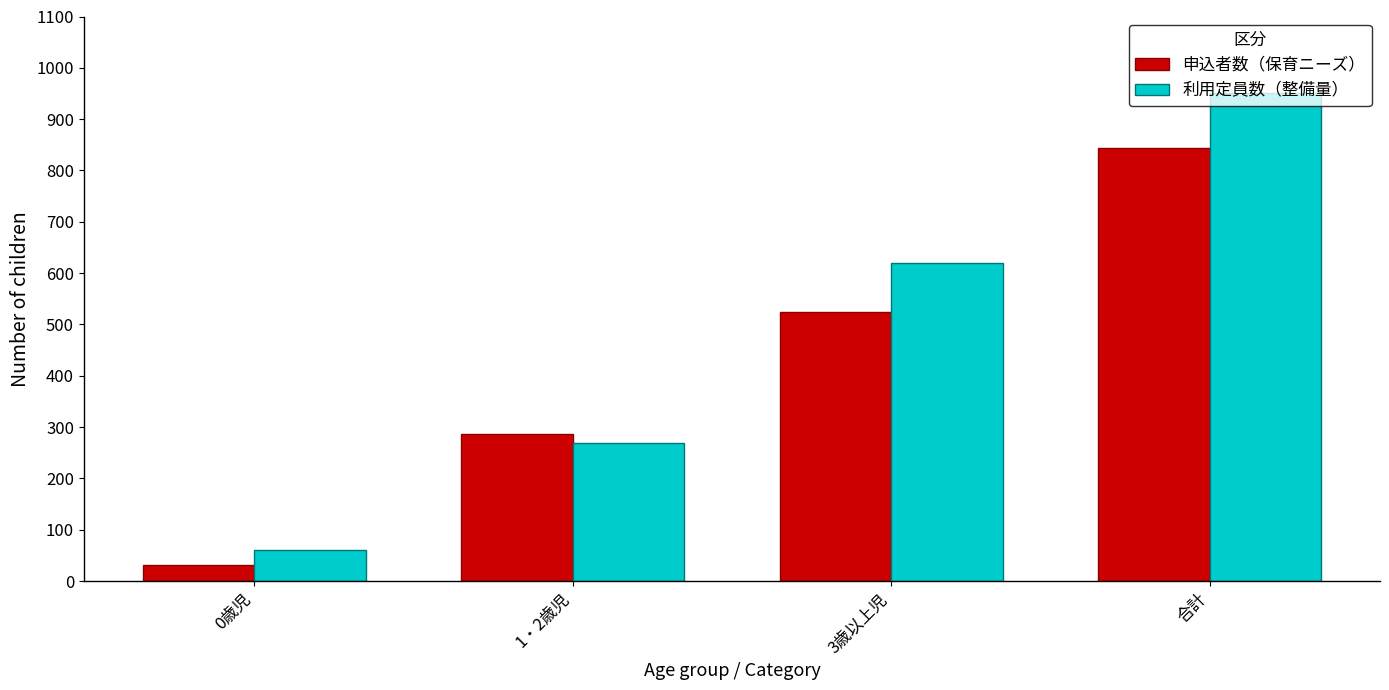

Which label corresponds to the largest value in the chart?

合計